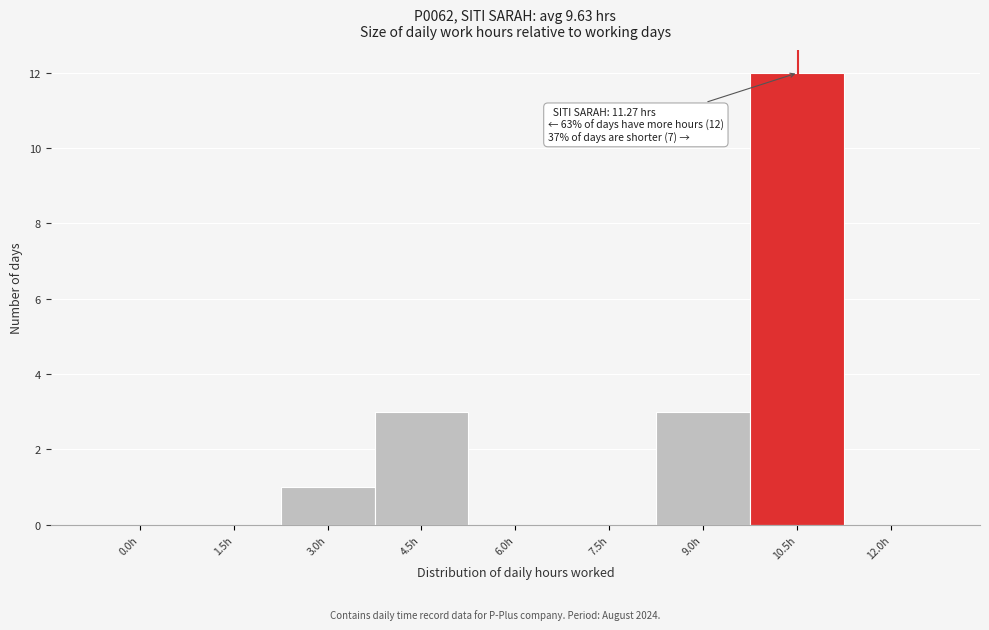

Reading right to left, what are all the values shown in this chart?

12.0h=0	10.5h=12	9.0h=3	7.5h=0	6.0h=0	4.5h=3	3.0h=1	1.5h=0	0.0h=0